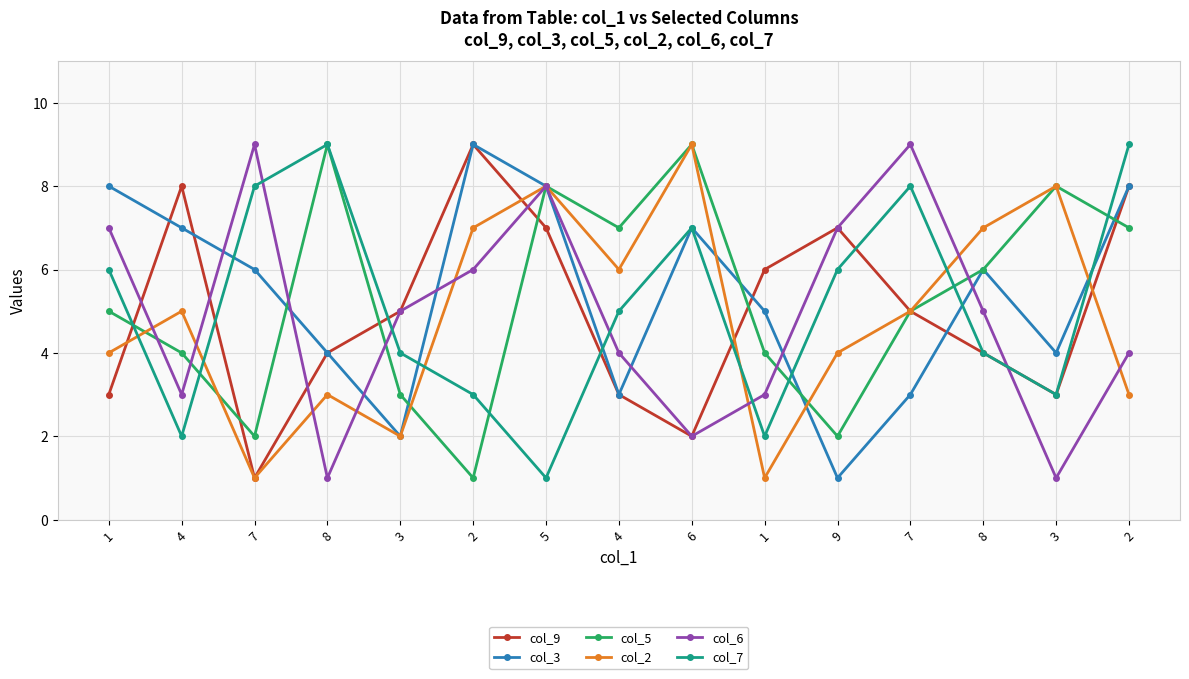

Count the number of categories in the chart.

15